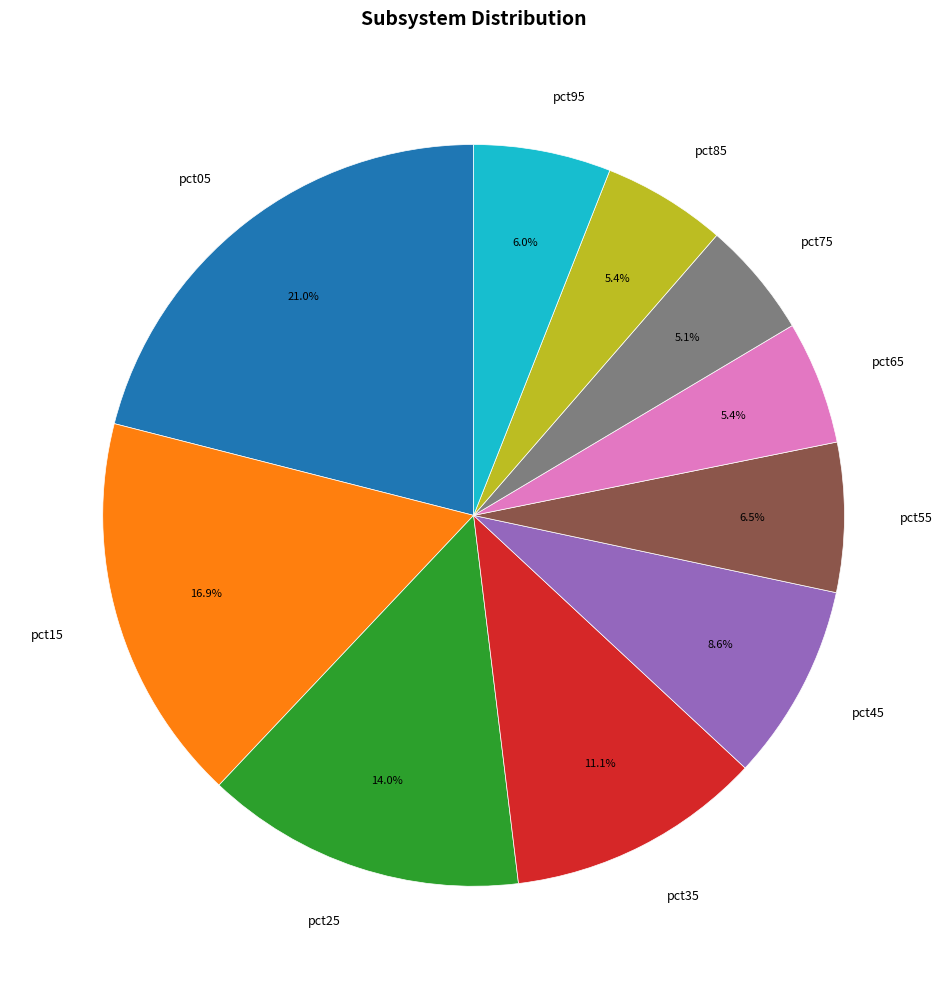

Is pct25 the majority of the pie?

No